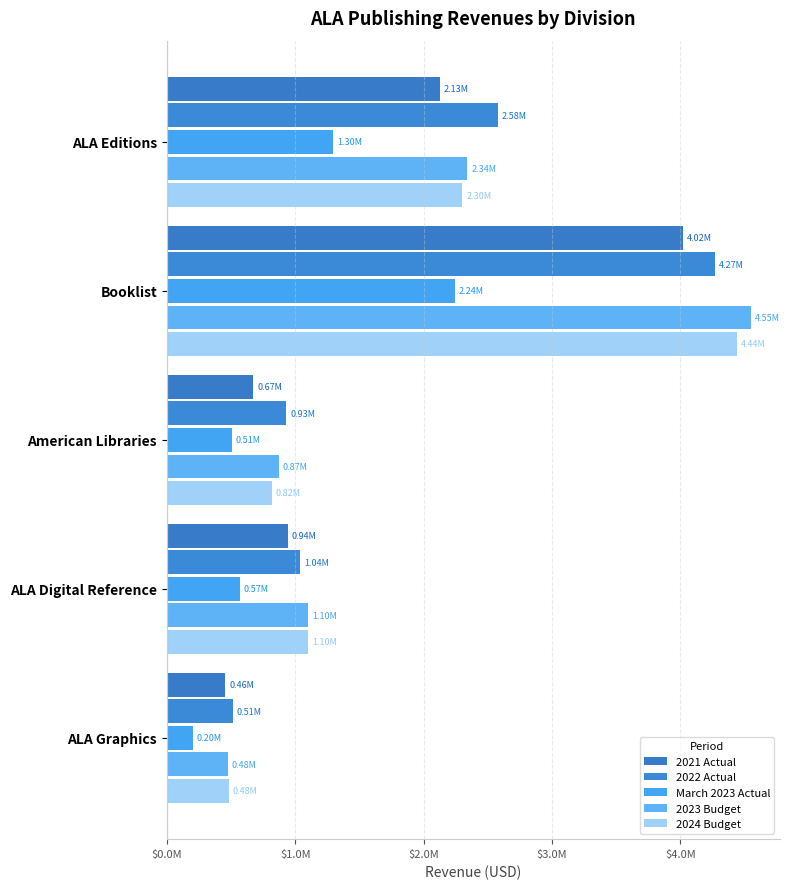

Does the chart contain any negative values?

No